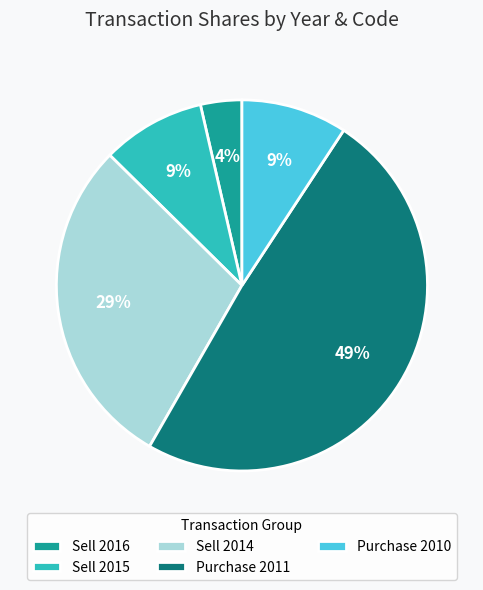

Approximately how many times larger is the value at Sell 2015 compared to Sell 2014?

0.3